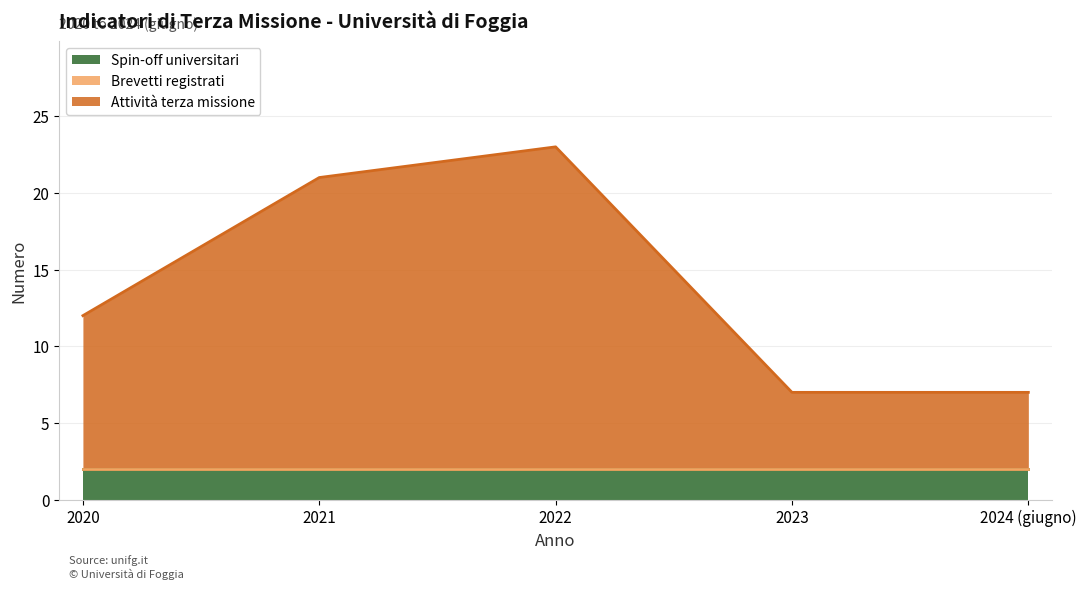

Does the chart have visible grid lines?

Yes